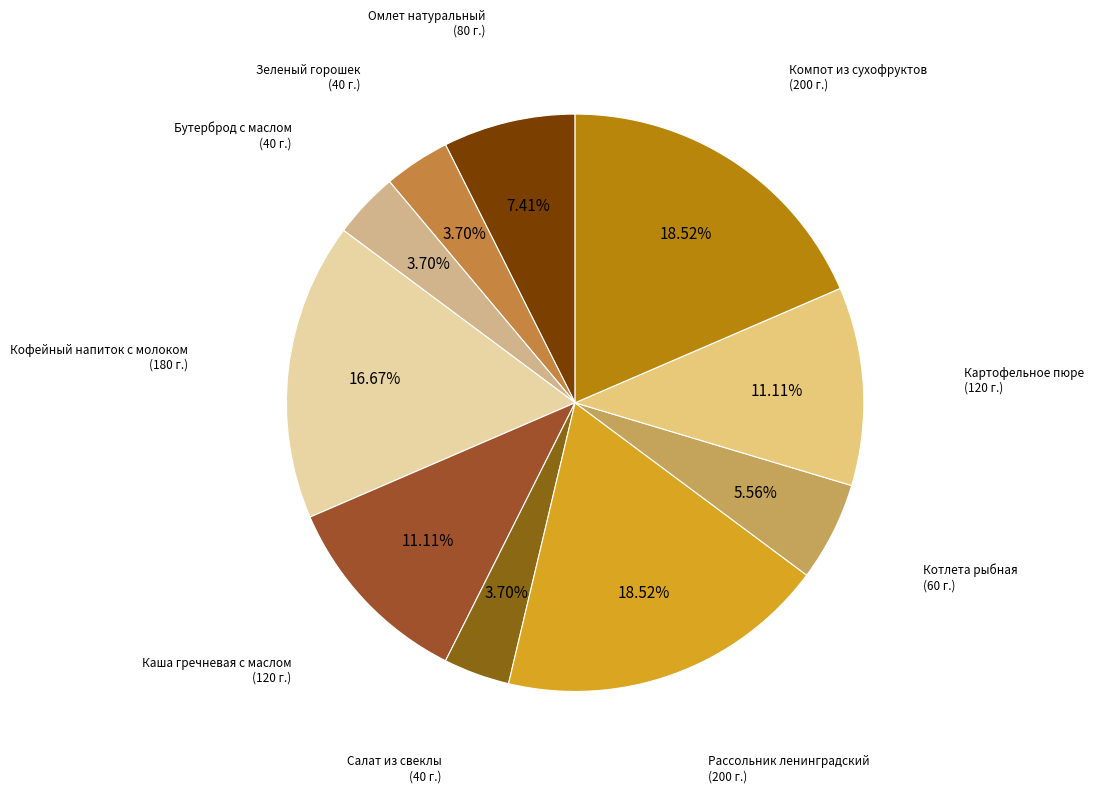

How many slices are in this pie chart?

10